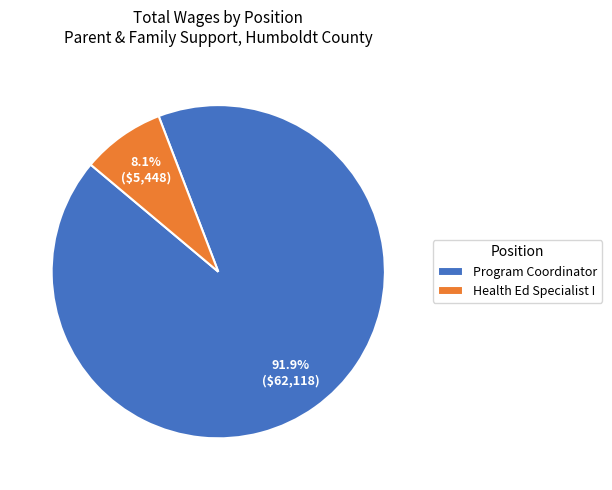

What percentage is the Program Coordinator slice, to the nearest percent?

92%